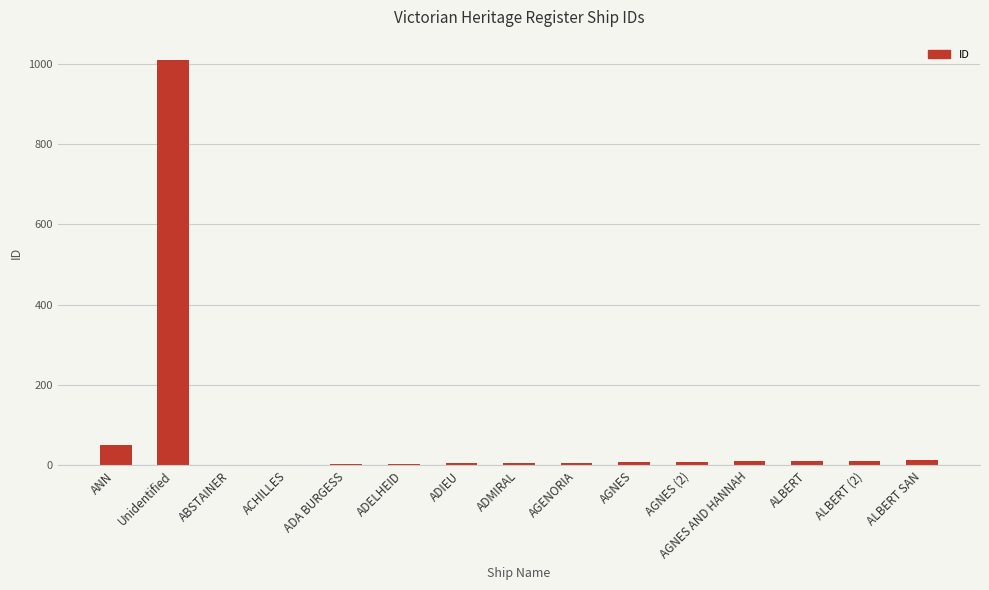

What is the change in value from ANN to Unidentified?

+958